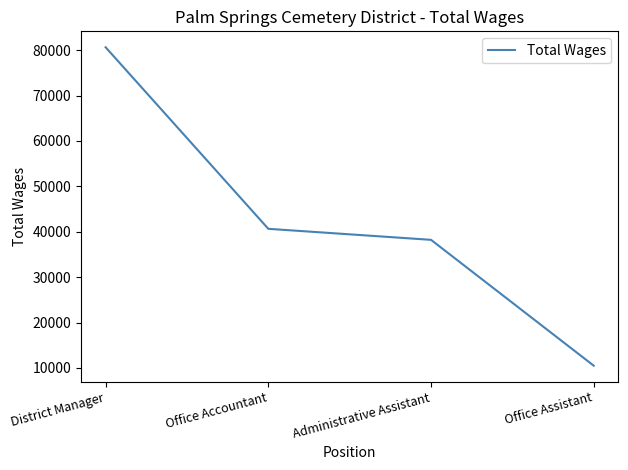

How many categories are shown in the chart?

4